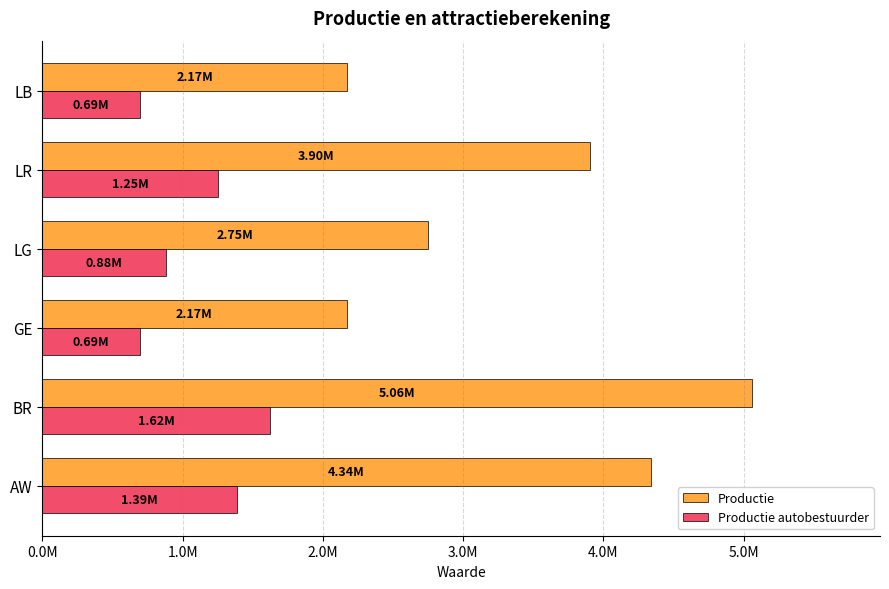

At how many categories does at least one series exceed 4990503?

1